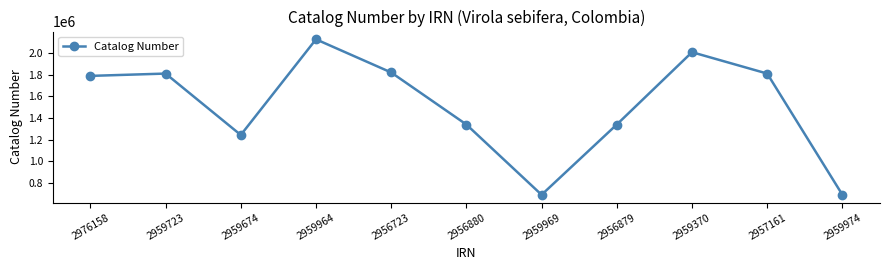

True or false: the data shows 730192 at 2959370.

False